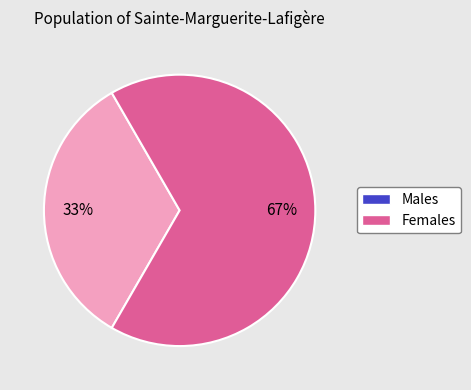

Is there any slice that represents more than half of the pie?

Yes